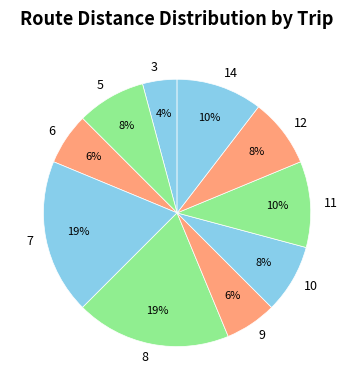

How many slices are in this pie chart?

10